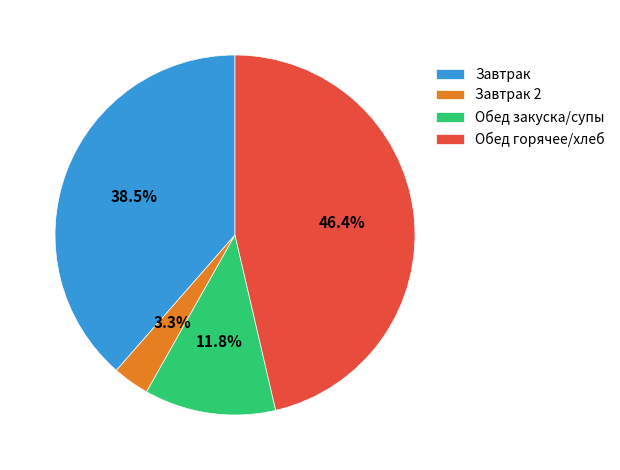

What is the total percentage of Обед горячее/хлеб and Обед закуска/супы?

58.2%